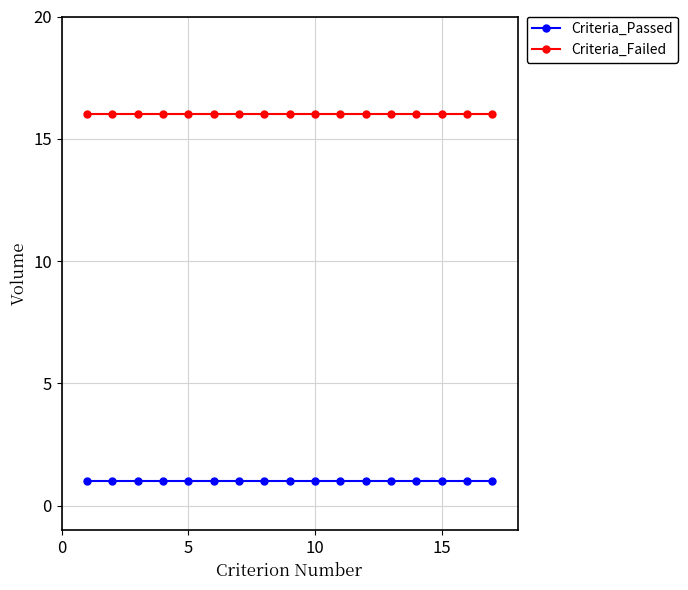

List the series in order of their overall mean, lowest first.

Criteria_Passed, Criteria_Failed